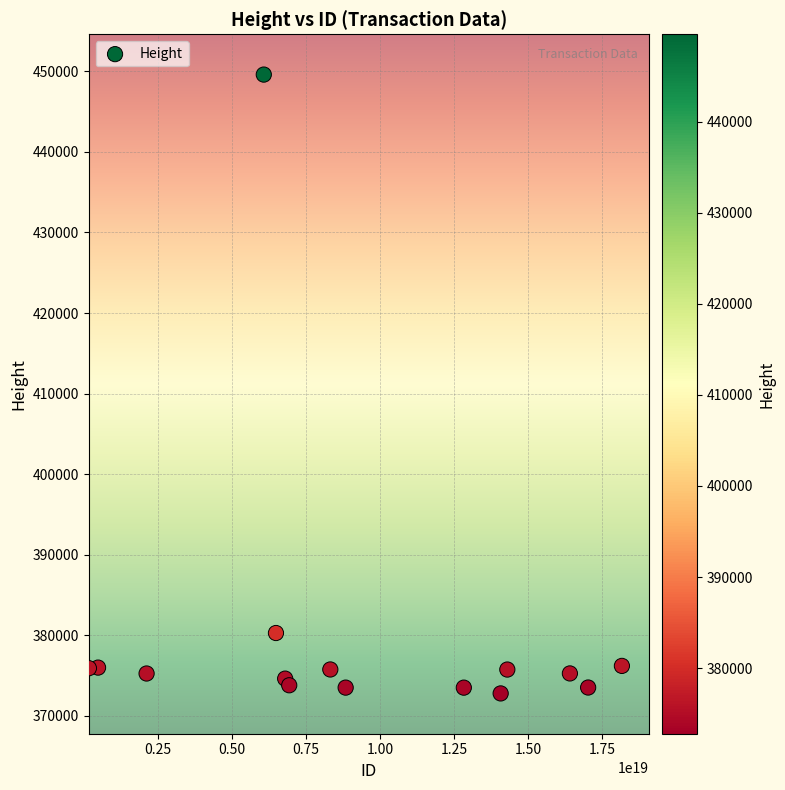

What Y value in the scatter plot is closest to 411197?

380296